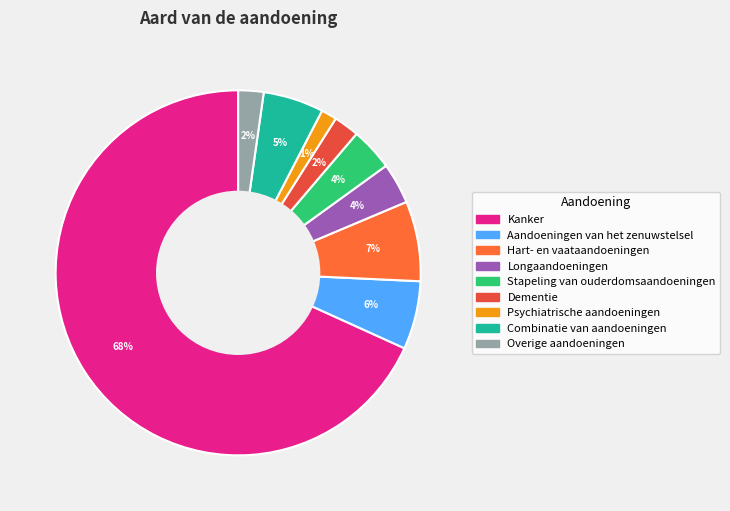

What portion of the pie excludes Combinatie van aandoeningen?

94.6%